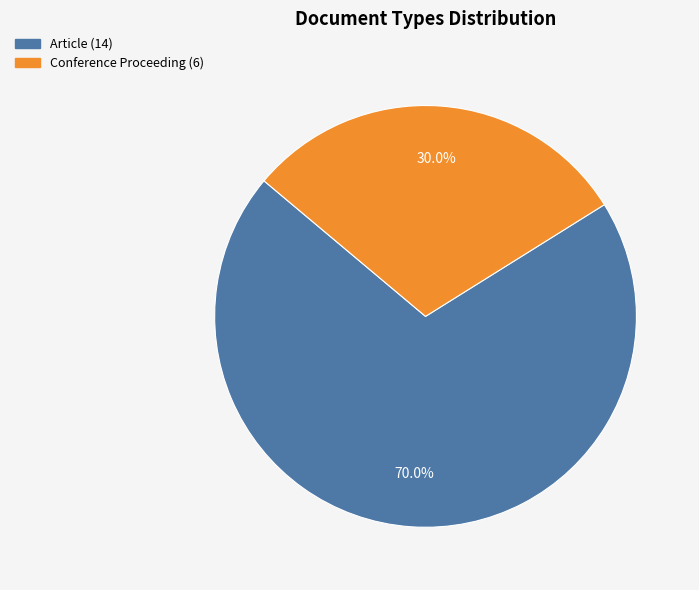

Between Conference Proceeding and Article, which is larger?

Article